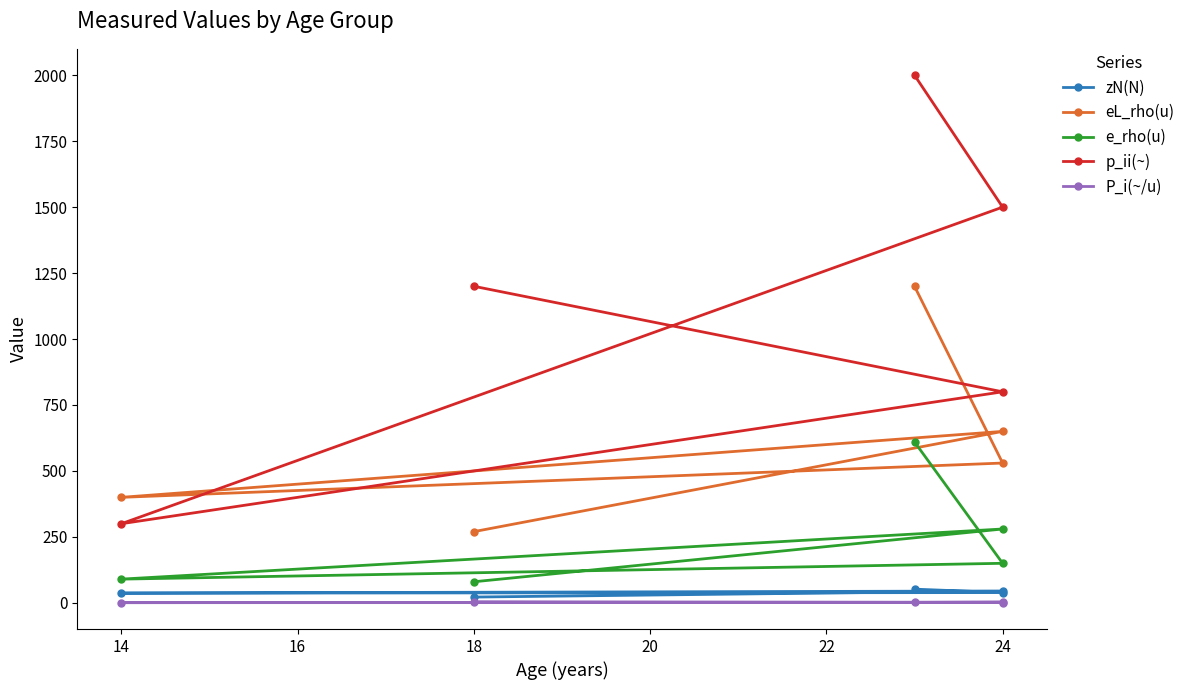

Does the chart have visible grid lines?

No